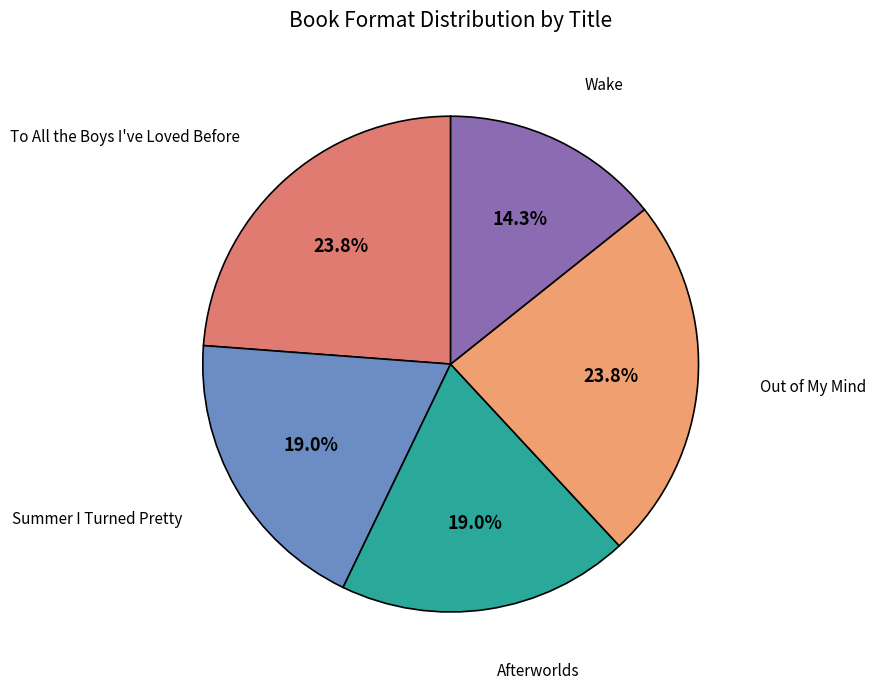

Is there a majority slice in this chart?

No